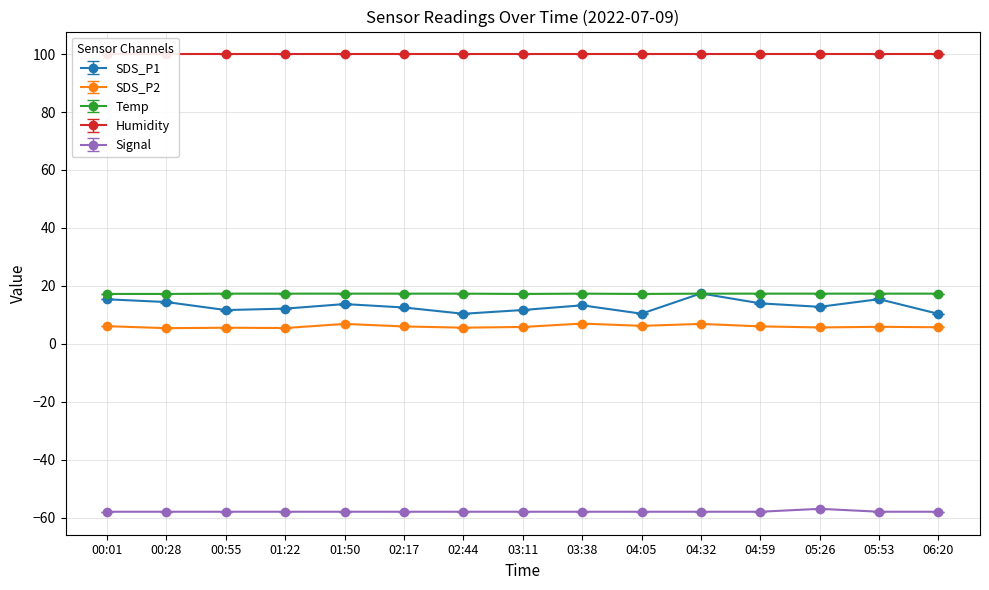

Which series ends up on top after the final intersection of Temp and SDS_P1?

Temp